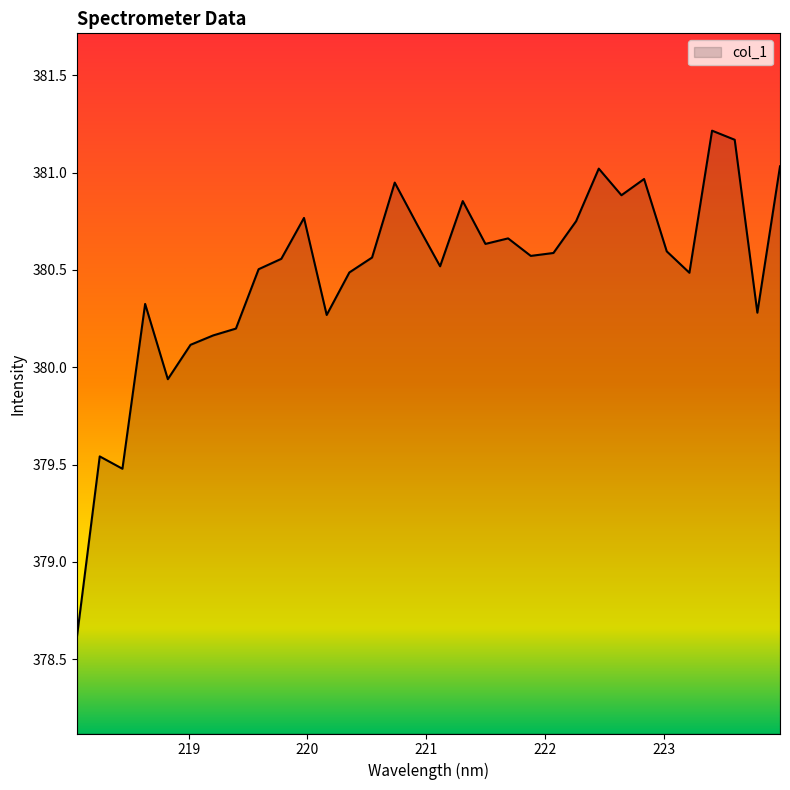

What is the difference between the maximum and minimum values?

2.6